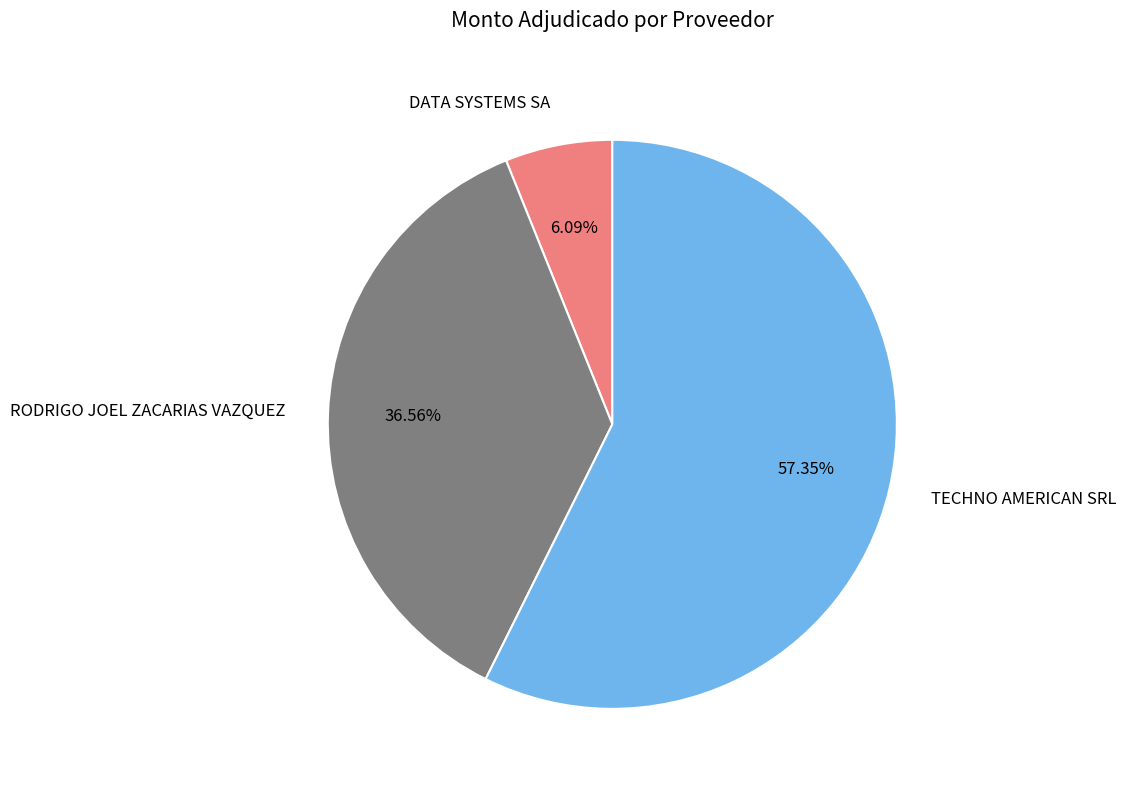

Is it true that RODRIGO JOEL ZACARIAS VAZQUEZ is 37% of the pie?

True